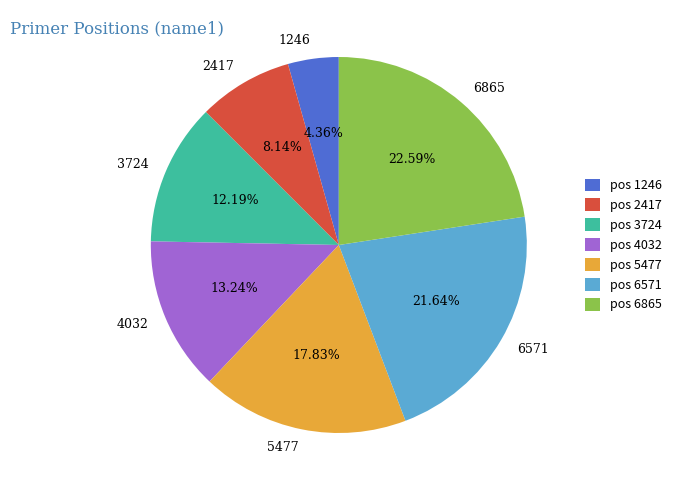

To the nearest percent, what is the combined percentage of 3724 and 4032?

25%